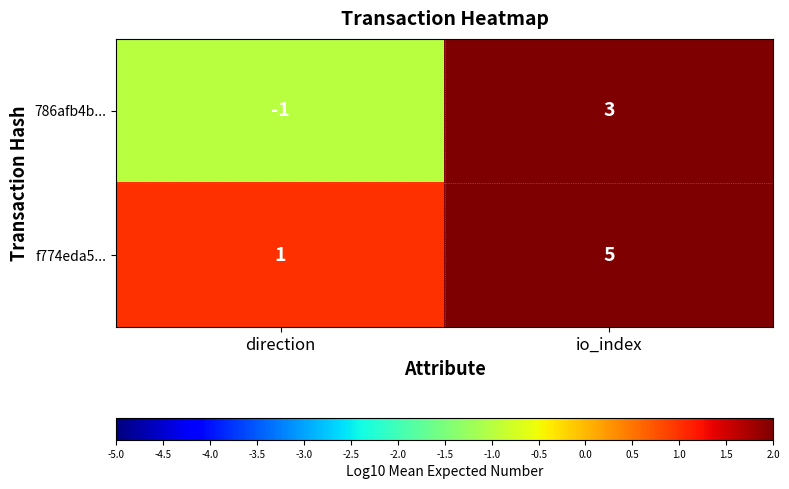

Rank the series by their average value, from lowest to highest.

786afb4b..., f774eda5...